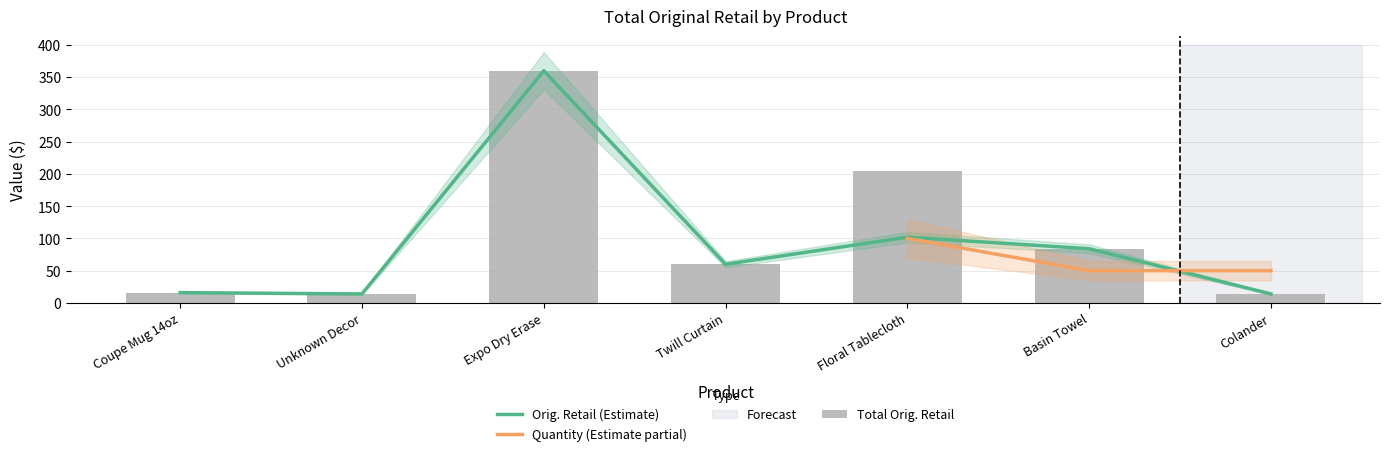

The Total Orig. Retail series shows 59.9 at Twill Curtain. True or false?

True